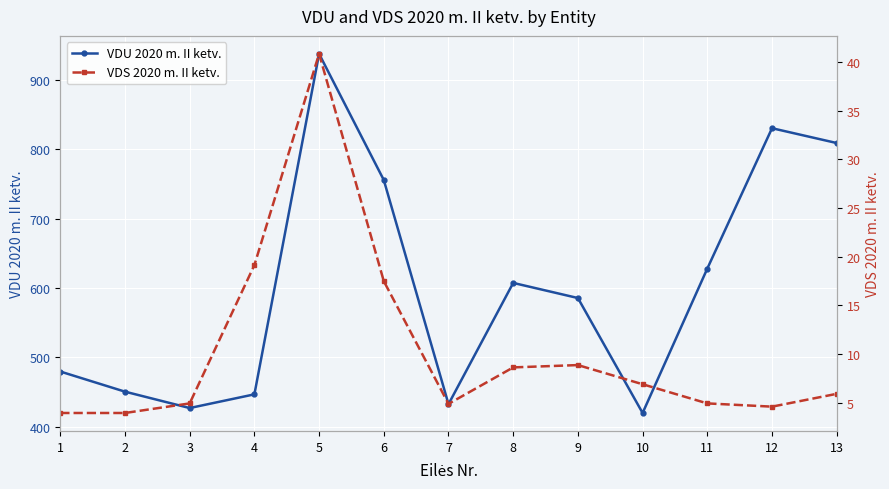

True or false: VDU 2020 m. II ketv. and VDS 2020 m. II ketv. intersect in this chart.

False